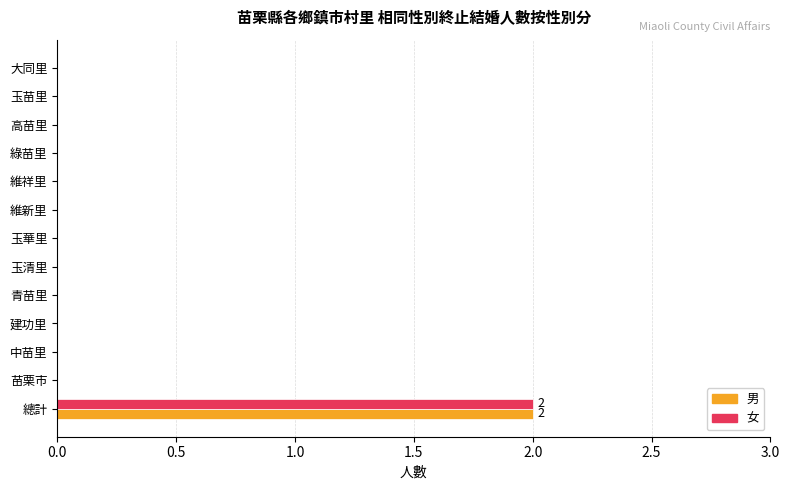

The 女 series shows 1 at 高苗里. True or false?

False